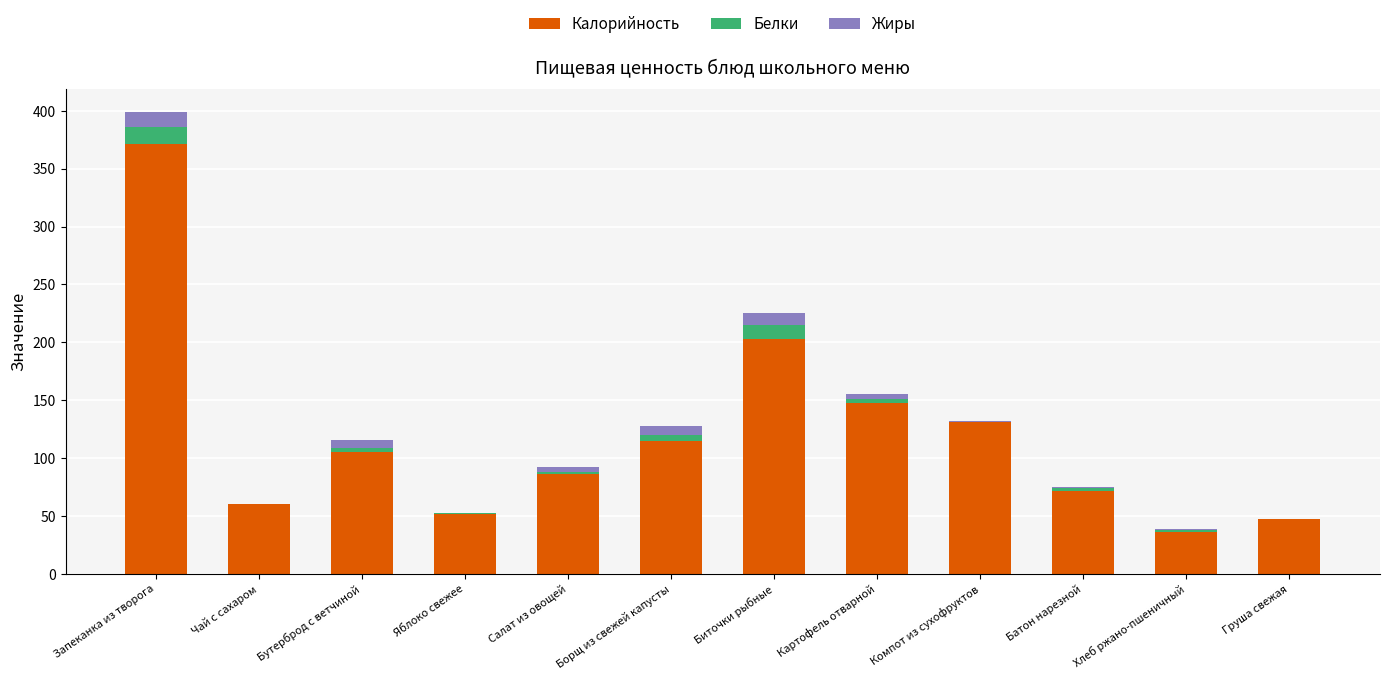

Count the number of categories in the chart.

12